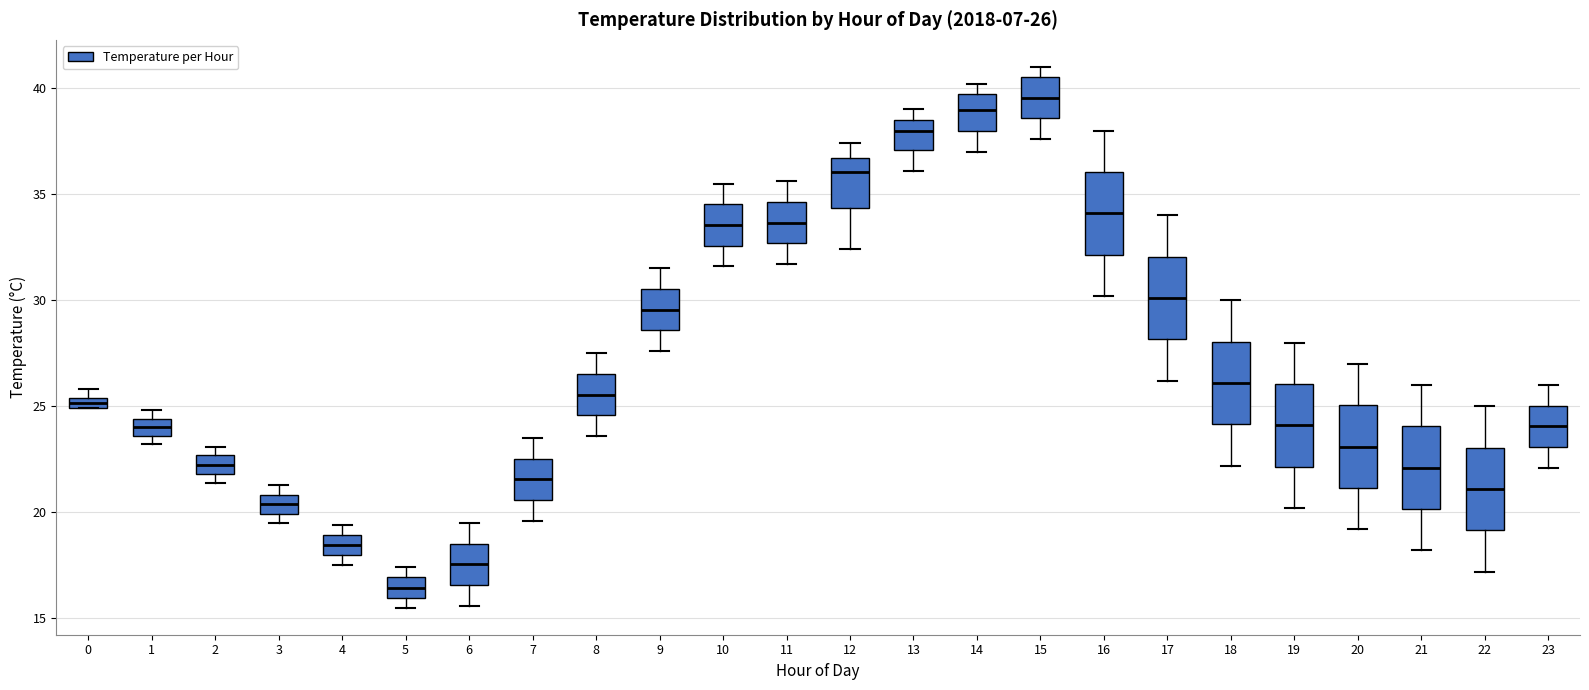

Which box has the highest median line?

15